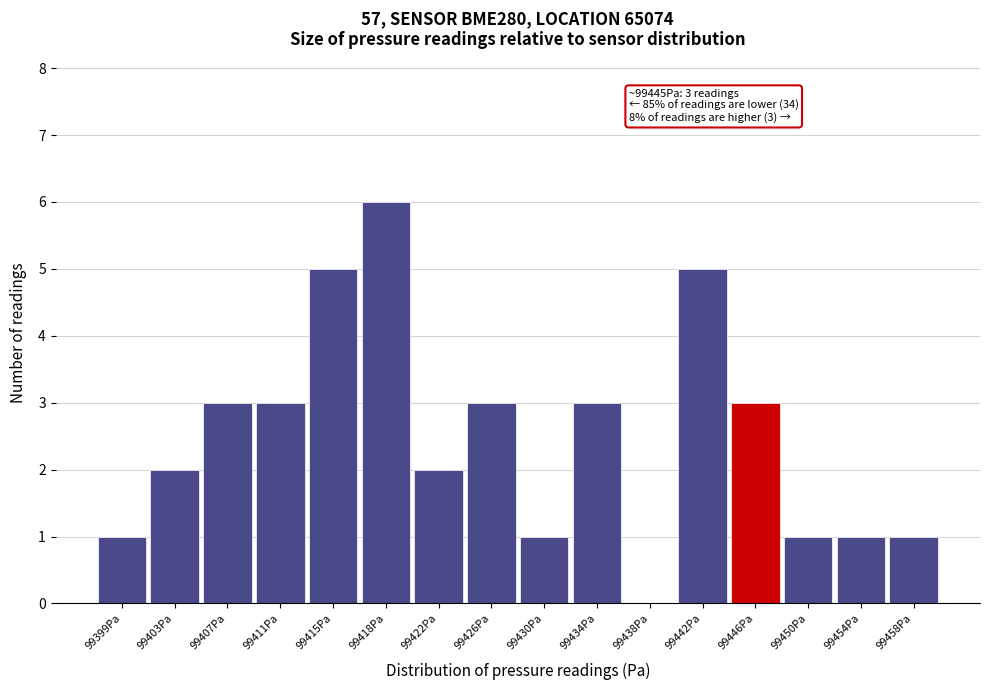

Over which range of the x-axis is the bar tallest?

99416.5 to 99420.5